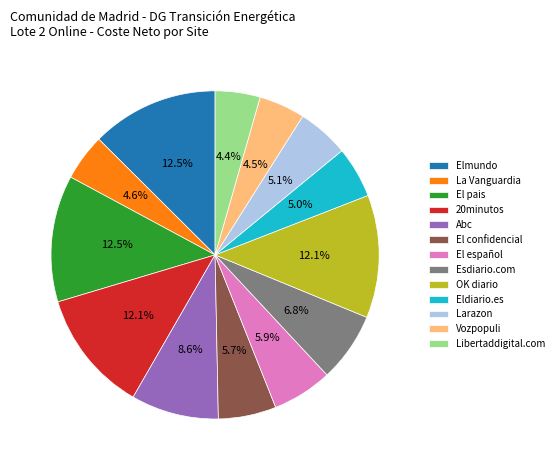

To the nearest percent, what is the difference between the Esdiario.com and Eldiario.es slice percentages?

2%